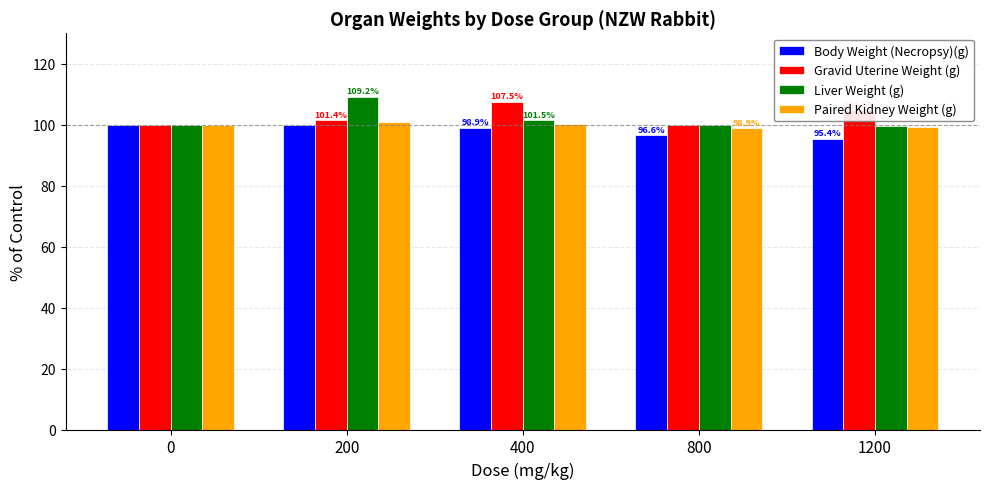

What is the value of the Gravid Uterine Weight (g) bar at the 1st from the left?

100.0